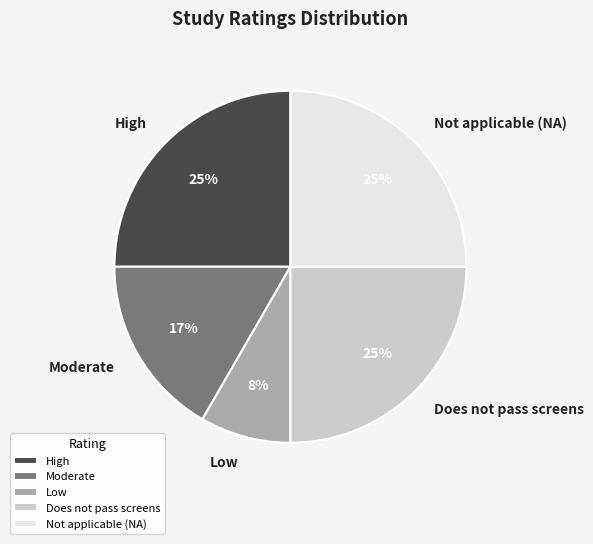

To the nearest percent, what is the combined percentage of High and Low?

33%